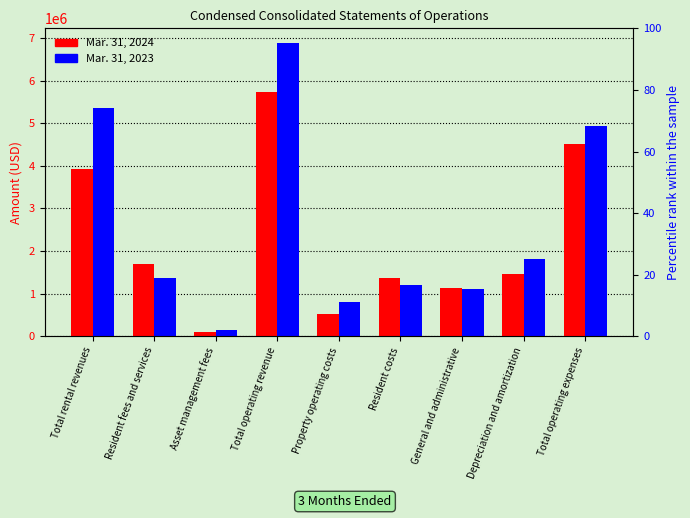

Is the value of Mar. 31, 2024 at Total rental revenues greater than the value of Mar. 31, 2023 at Resident fees and services?

Yes